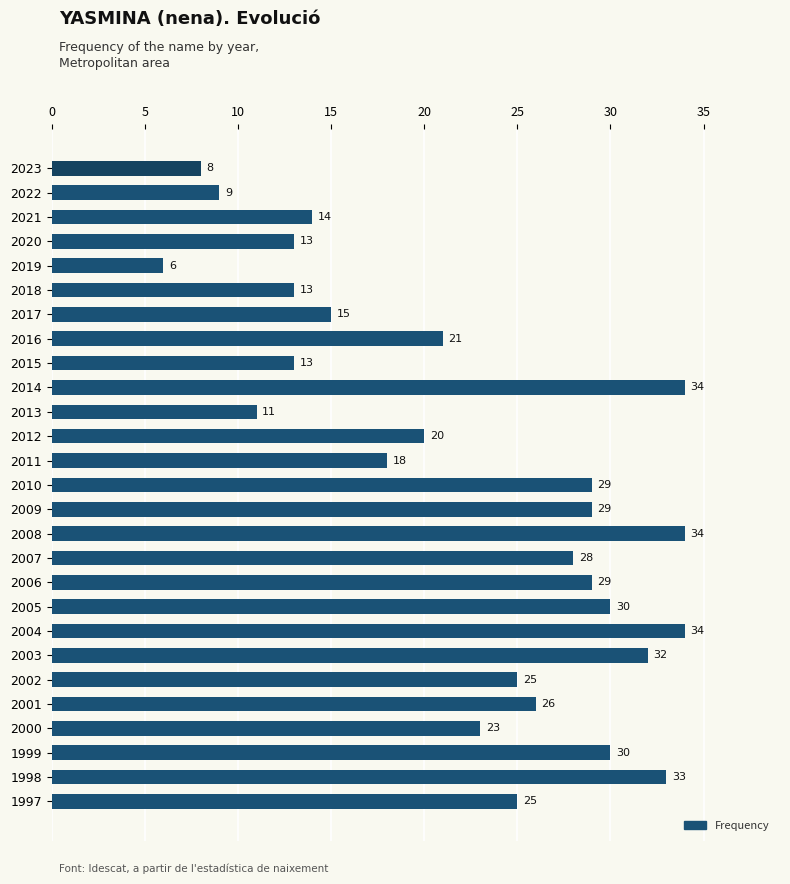

What is the difference between the second highest and second lowest values?

26